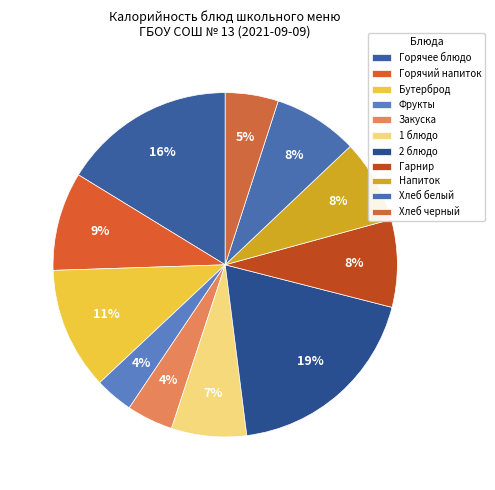

Is it true that Бутерброд is 1% of the pie?

False